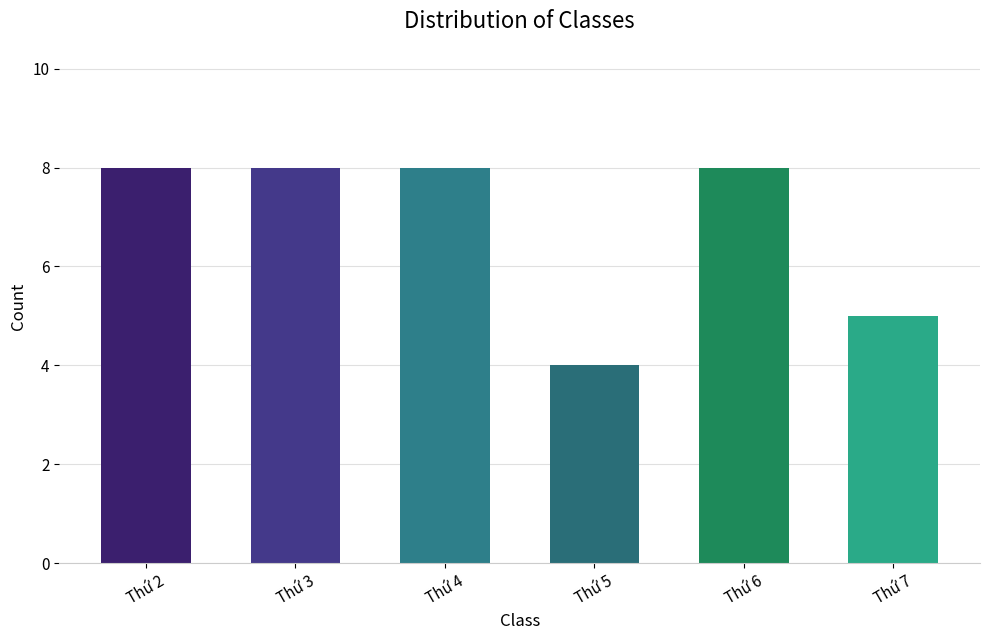

Approximately how many times larger is the value at Thứ 4 compared to Thứ 2?

1.0